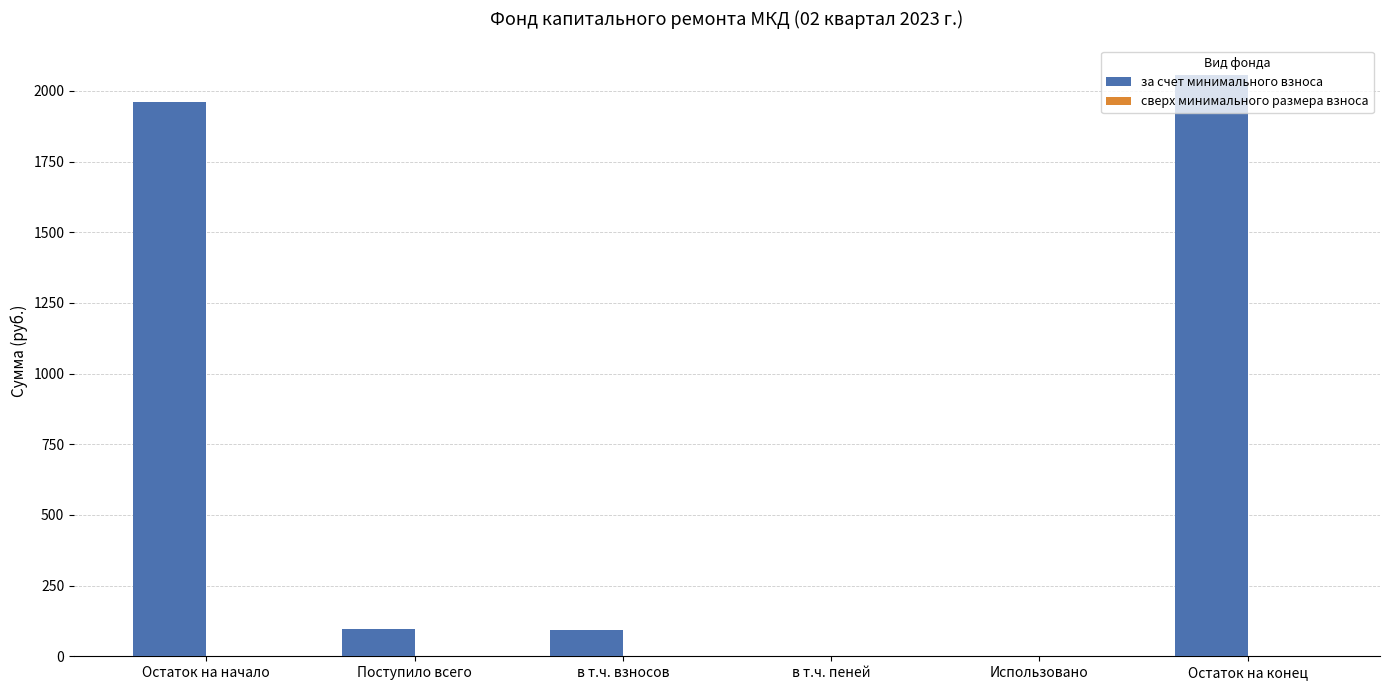

The value at Поступило всего is 96.3. True or false?

True